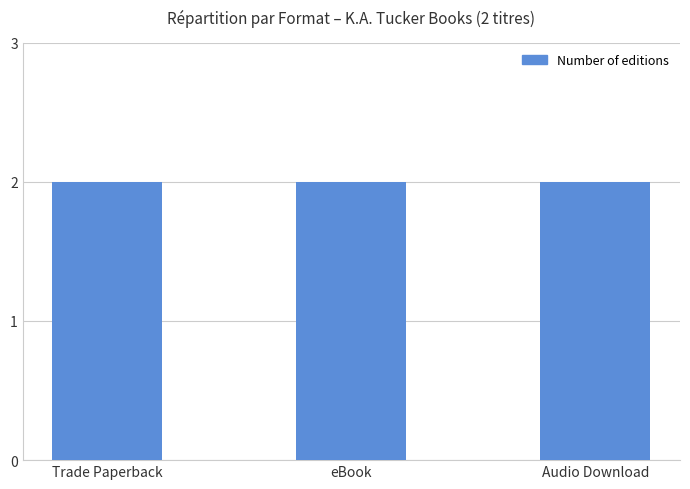

Is the value of He Will Be My Ruin at eBook greater than the value of Keep Her Safe at Audio Download?

No